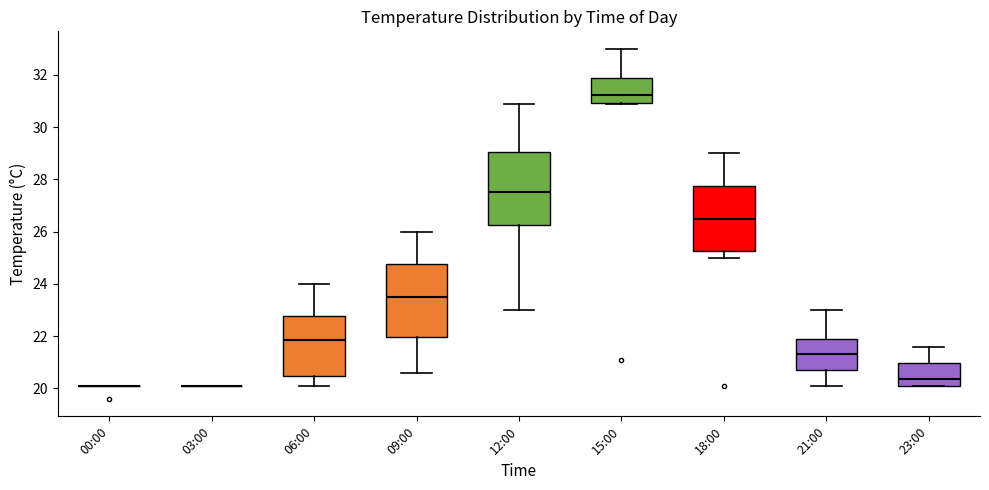

Where does the lower whisker of the box for 09:00 end on the y-axis? The values are not printed on the chart, so give them approximately, as read against the axis.

20.6